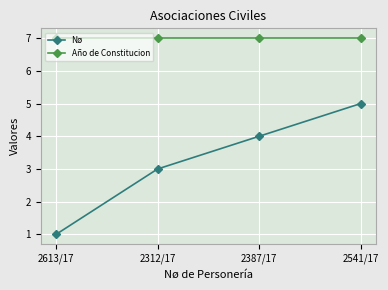

What position from the left is 2312/17?

2